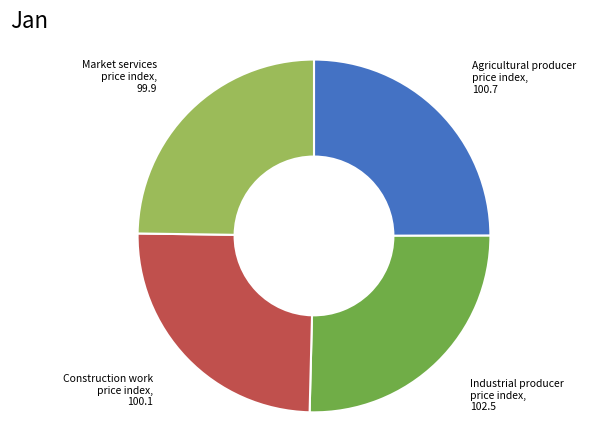

Does any single category account for the majority?

No